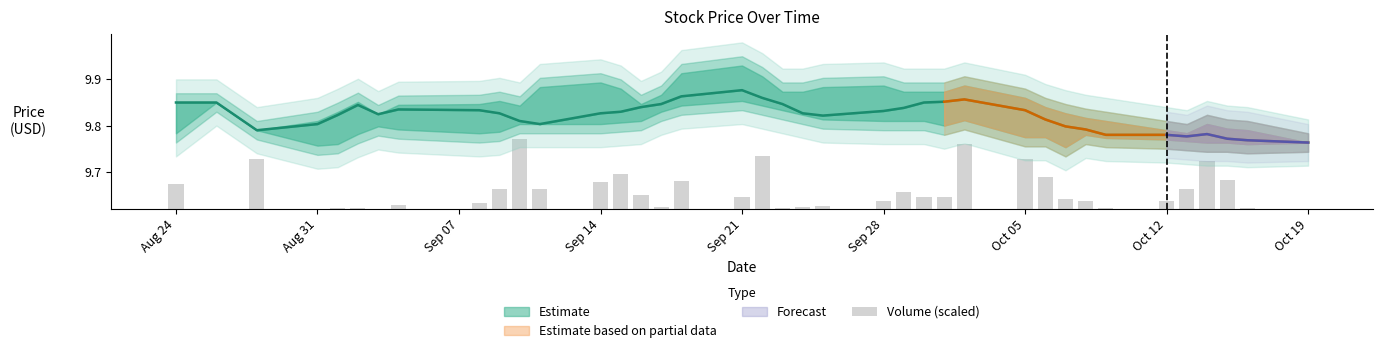

What is the difference between the maximum and minimum values?

0.2